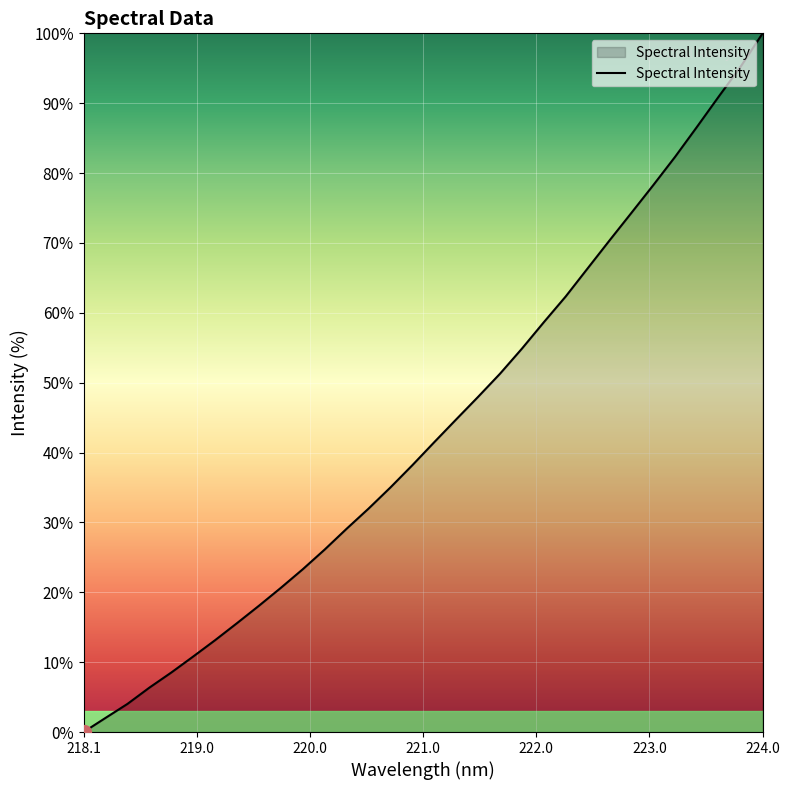

Does the chart have visible grid lines?

Yes